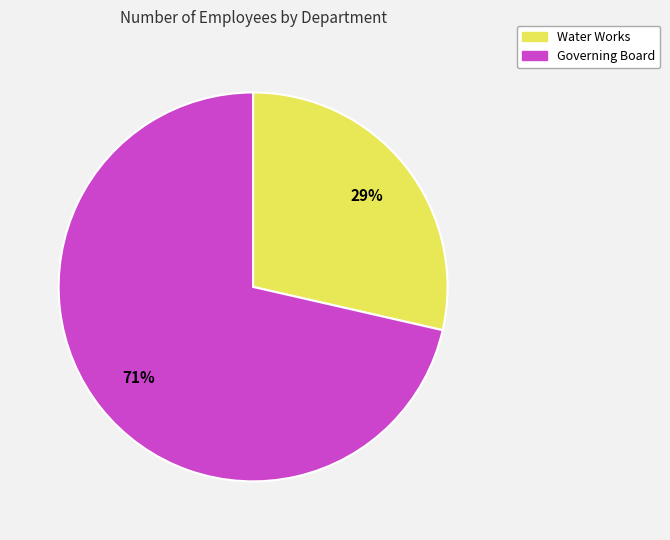

Which slice is the largest?

Governing Board